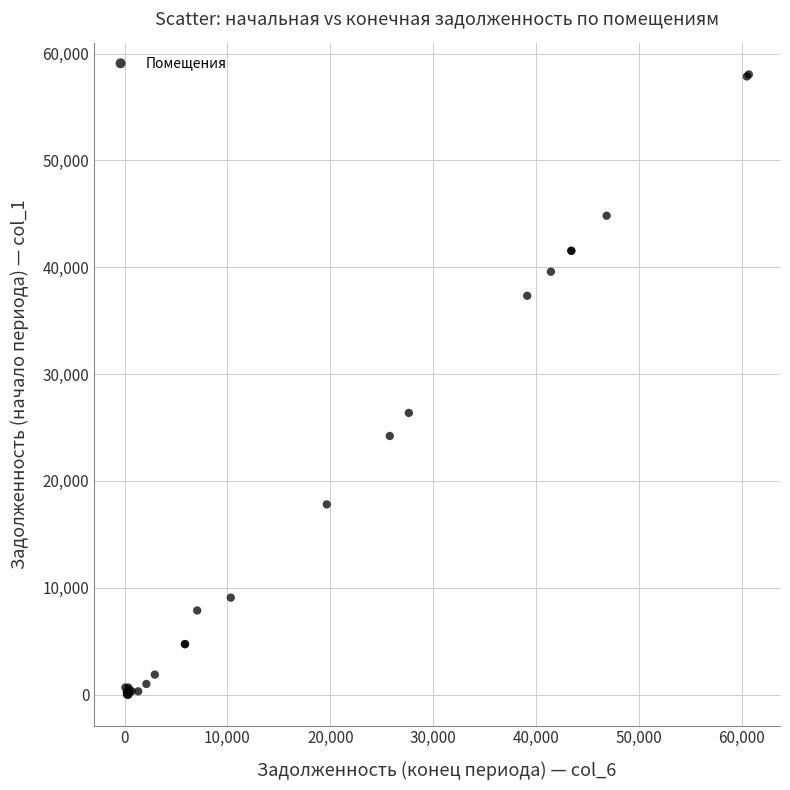

What Y value in the scatter plot is closest to 29026?

26366.6